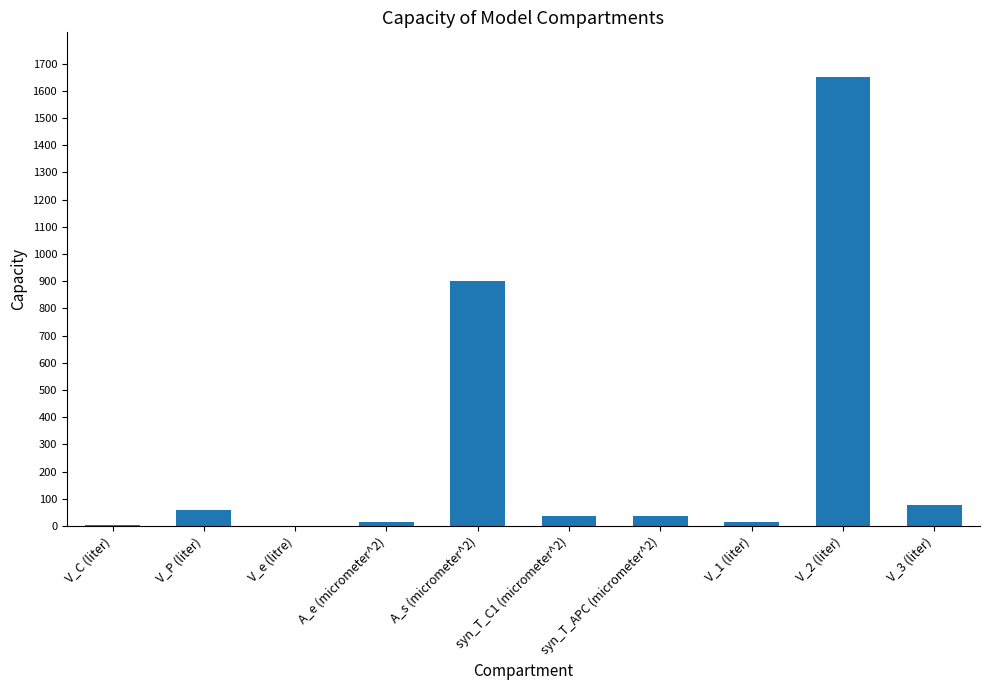

What is the sum of the values at V_e (litre) and A_s (micrometer^2)?

901.0